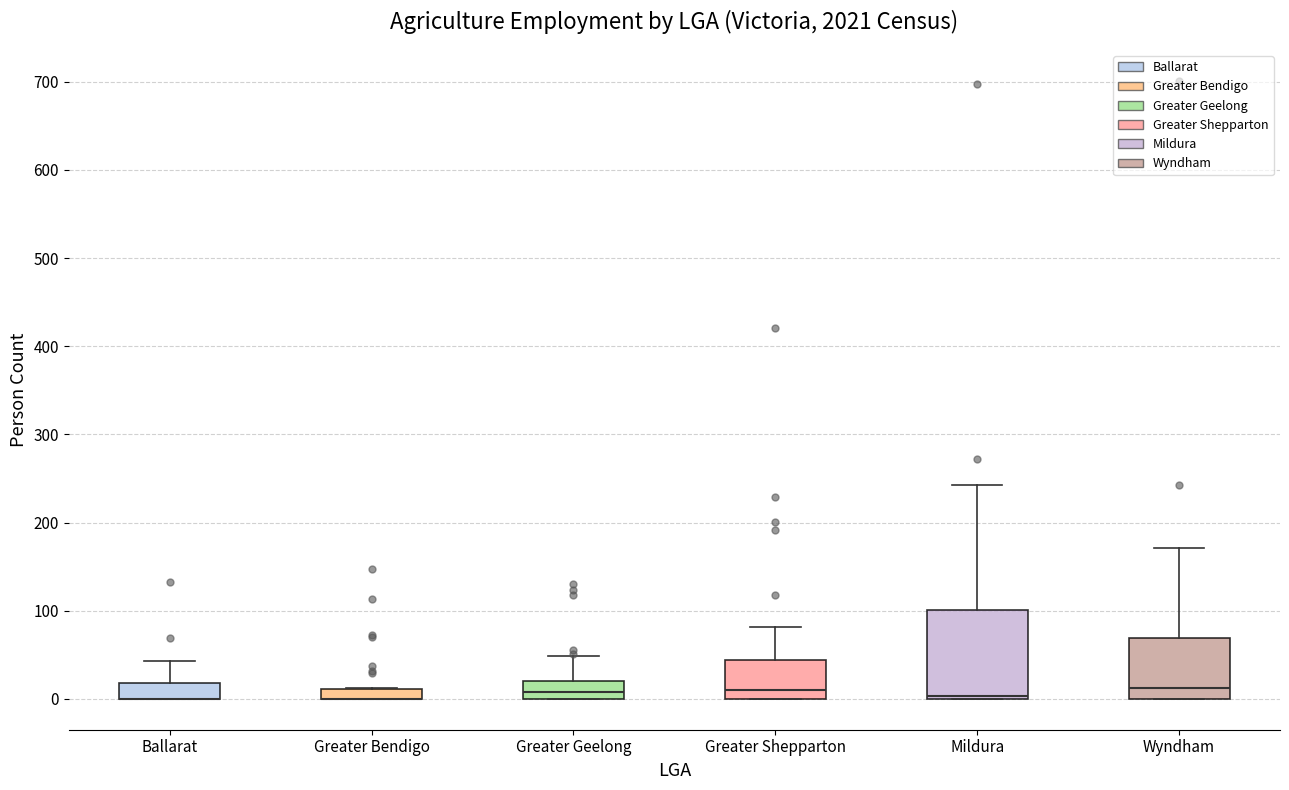

Which box is the tallest, from its lower edge to its upper edge?

Mildura